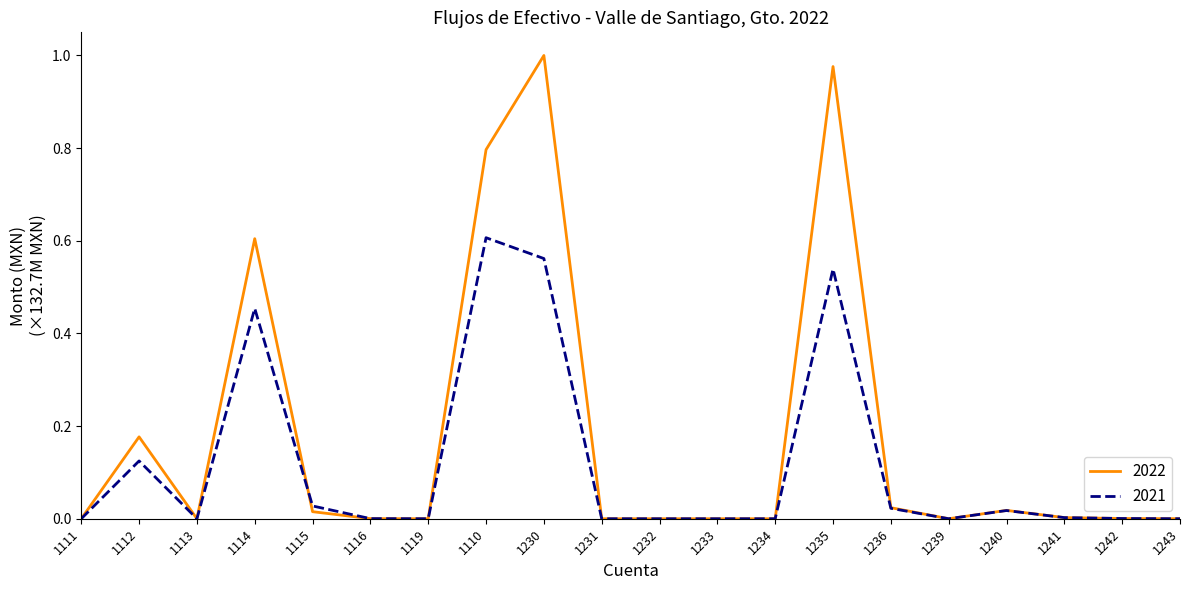

The 2022 series shows 1.1 at 1110. True or false?

False